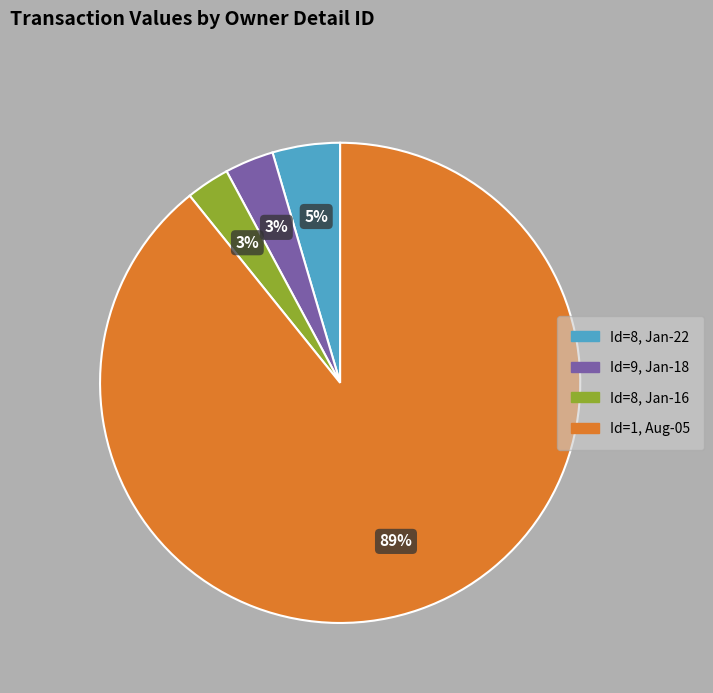

To the nearest percent, what is the difference between the largest and smallest slice percentages?

86%